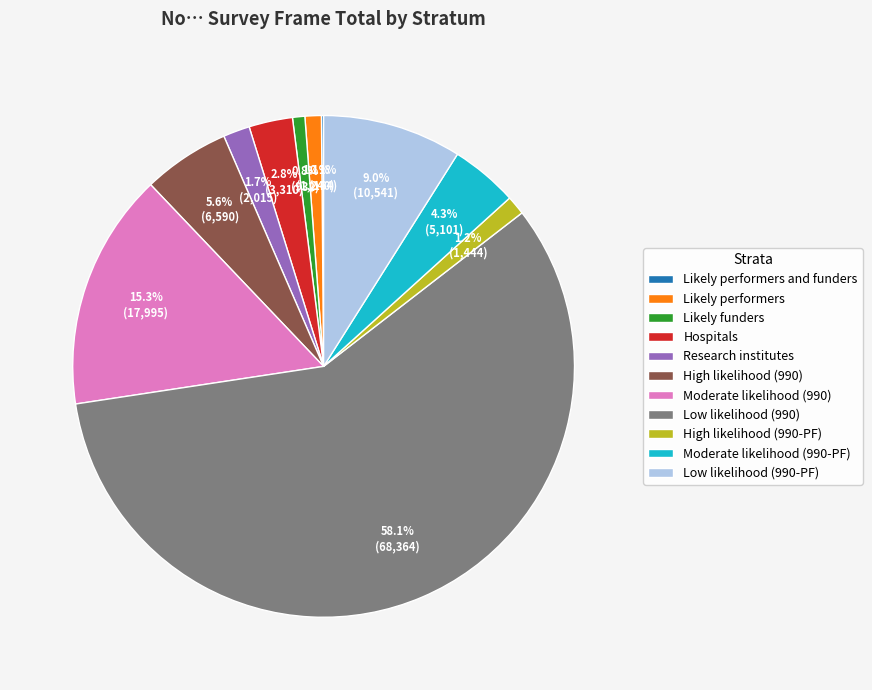

Does any single category account for the majority?

Yes